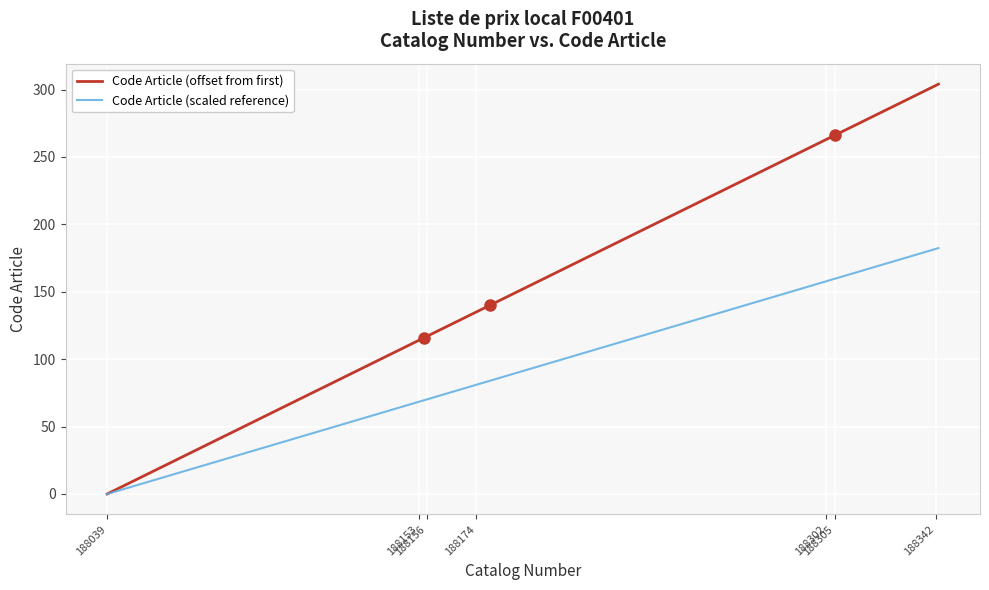

What are all the series names shown in the legend?

Code Article (offset from first), Code Article (scaled reference)